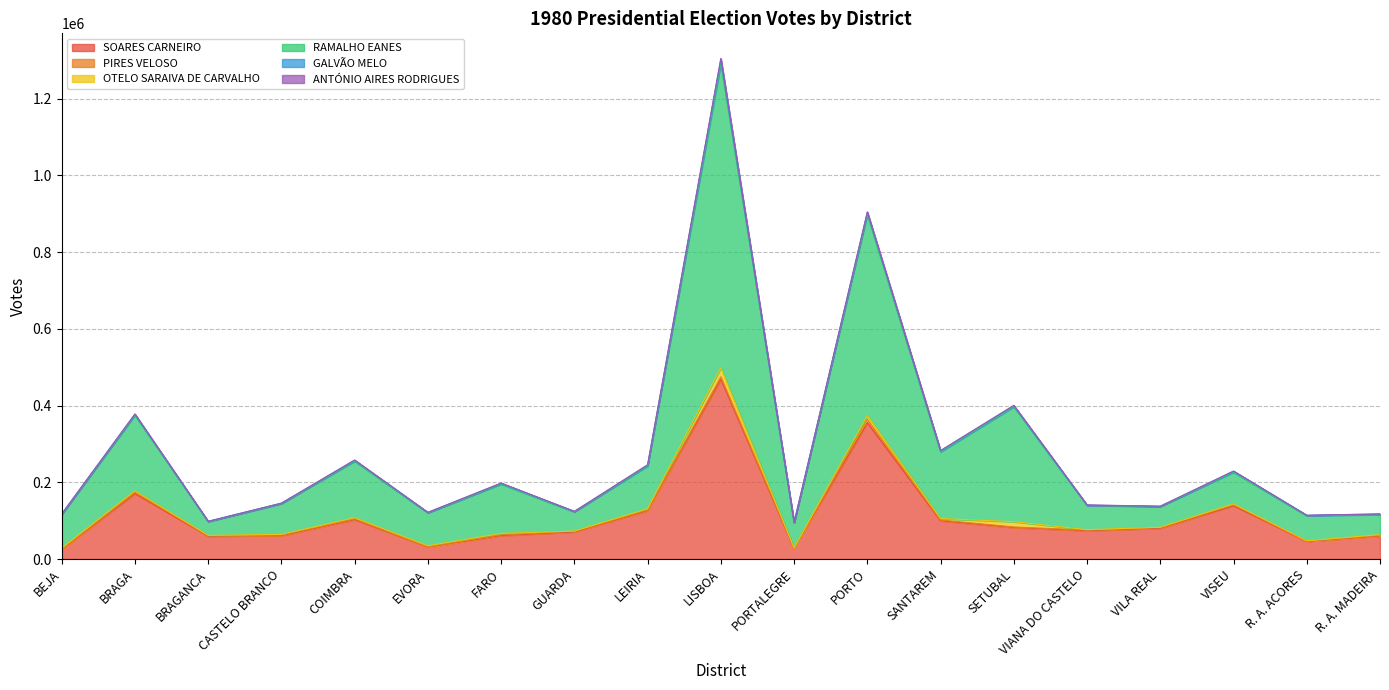

Does the chart have visible grid lines?

Yes